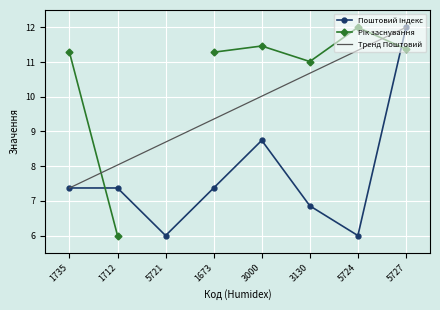

What is the label of the 7th point from the left?

5724